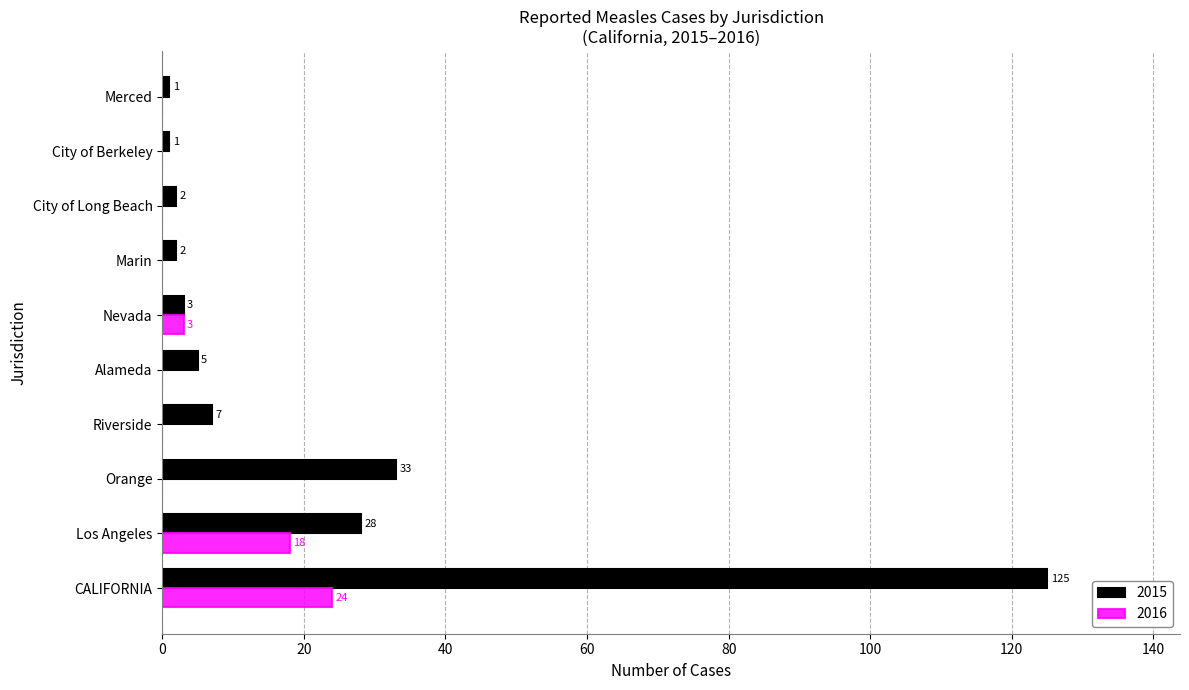

Which label corresponds to the largest value in the chart?

CALIFORNIA